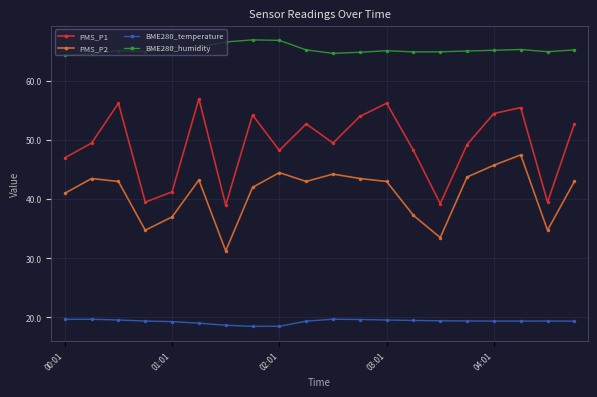

Rank the series by their average value, from lowest to highest.

BME280_temperature, PMS_P2, PMS_P1, BME280_humidity